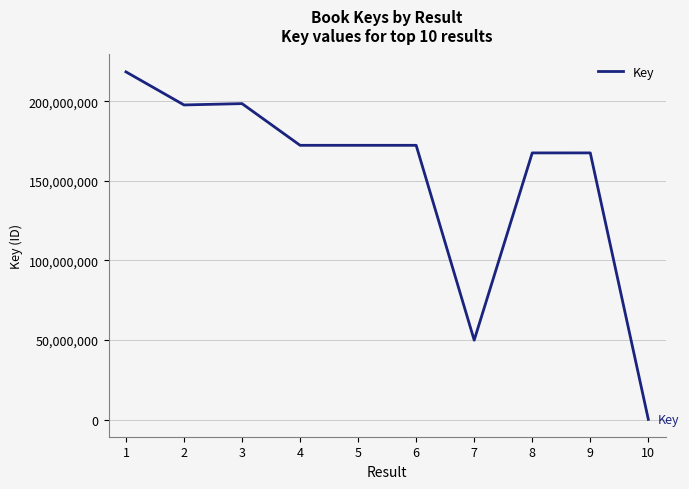

Does the chart have visible grid lines?

Yes